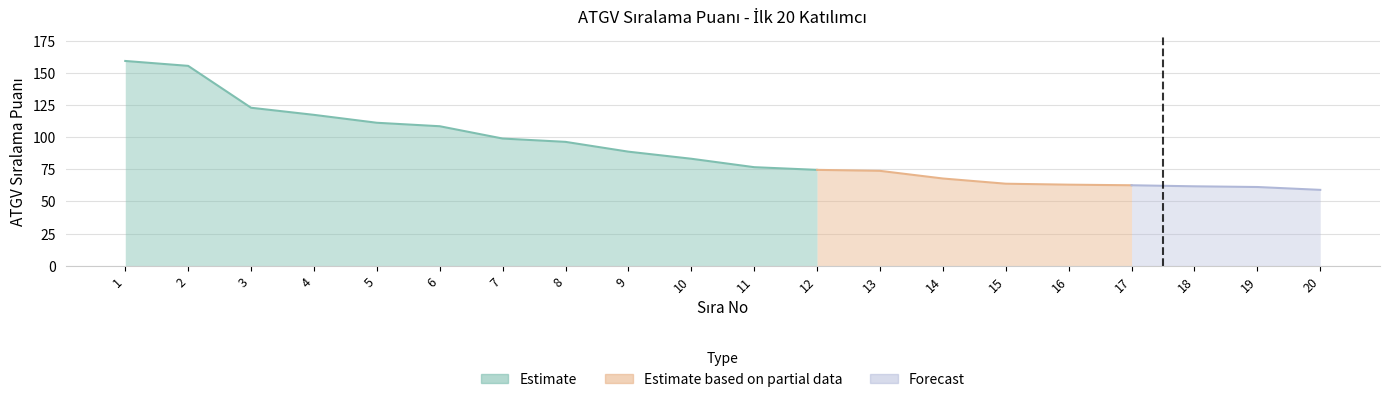

What is the value of the 17th point from the left?

62.6